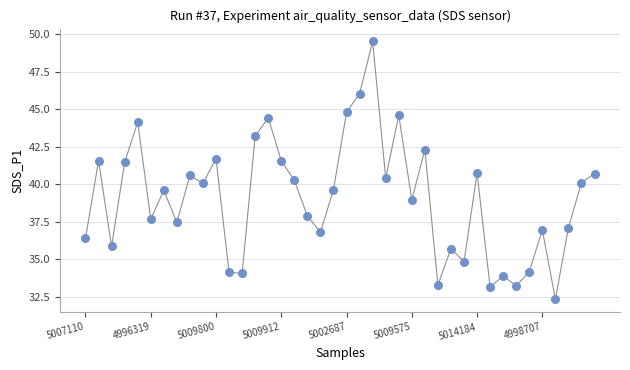

What is the range of Y values (max minus min)?

17.2